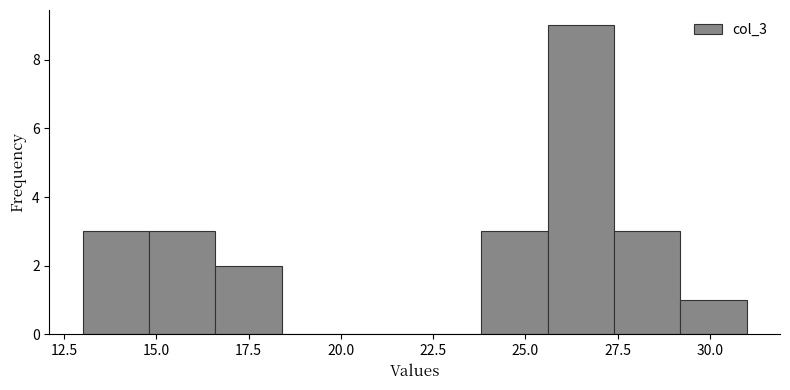

Around what value on the x-axis is the tallest bar? Give the approximate position of its centre, as read against the axis.

26.5